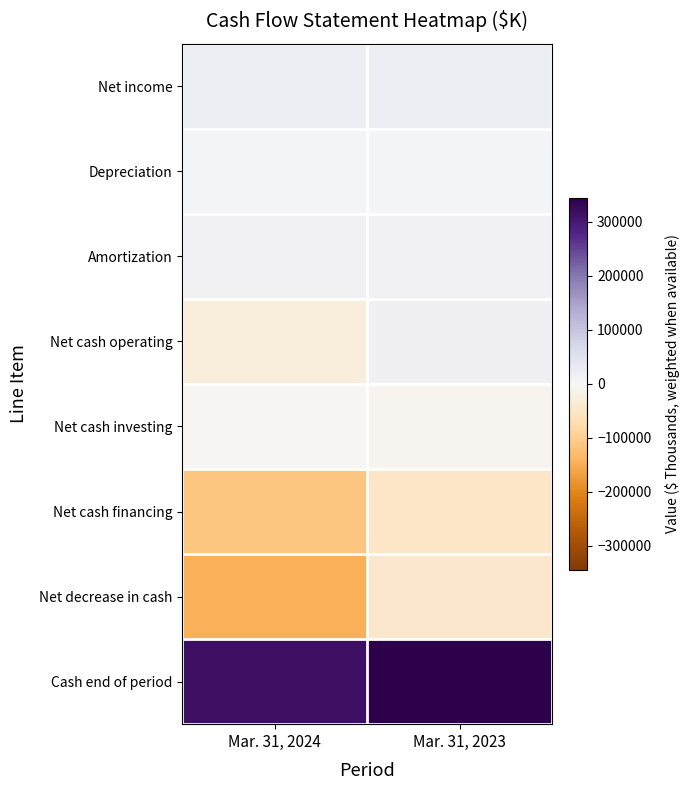

Reading left to right, list all the values displayed in this chart.

Net income: Mar. 31, 2024=19467	Mar. 31, 2023=20928
Depreciation: Mar. 31, 2024=5636	Mar. 31, 2023=5757
Amortization: Mar. 31, 2024=11309	Mar. 31, 2023=11471
Net cash operating: Mar. 31, 2024=-29351	Mar. 31, 2023=15397
Net cash investing: Mar. 31, 2024=-4774	Mar. 31, 2023=-8629
Net cash financing: Mar. 31, 2024=-111145	Mar. 31, 2023=-51132
Net decrease in cash: Mar. 31, 2024=-147232	Mar. 31, 2023=-44037
Cash end of period: Mar. 31, 2024=316644	Mar. 31, 2023=344981